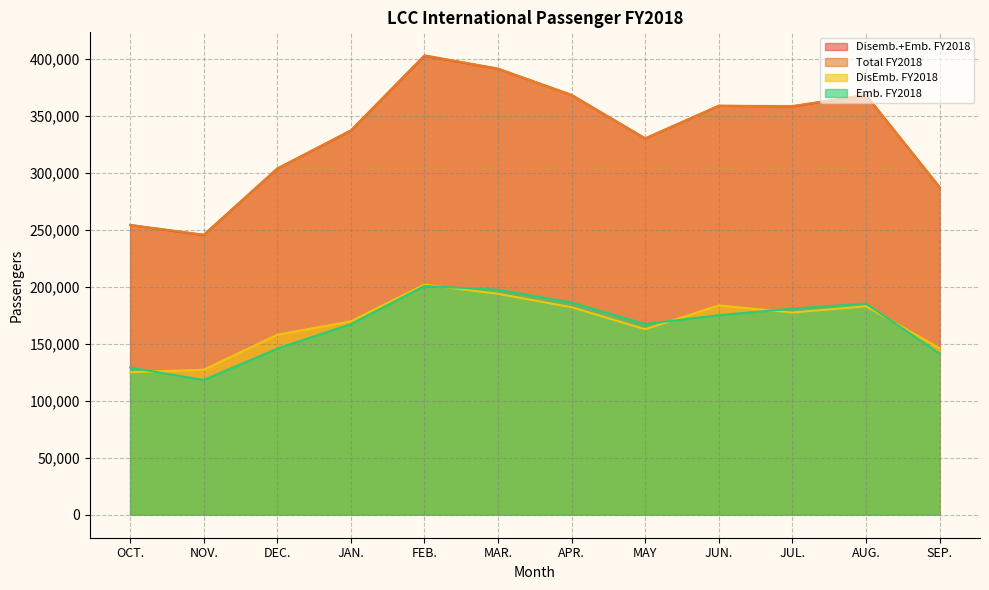

Where does the Disemb.+Emb. FY2018 series first go above 358024?

FEB.